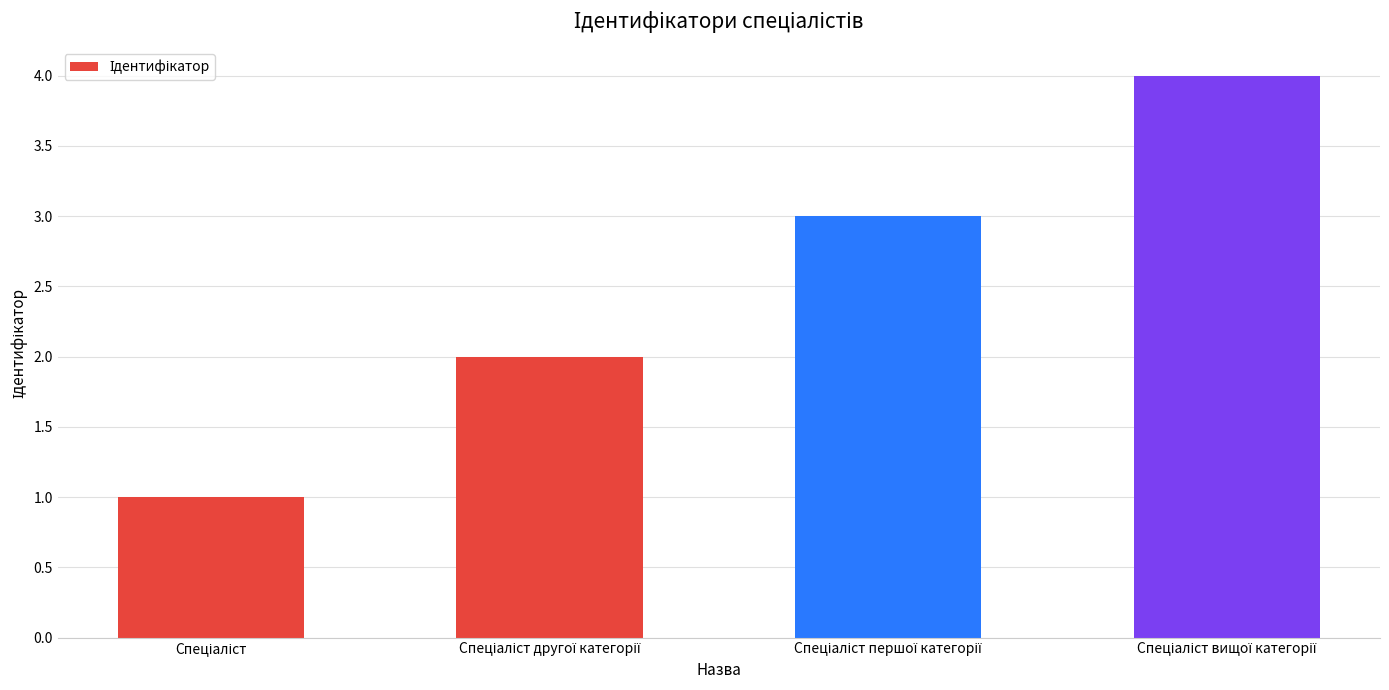

What is the difference between the maximum and minimum values?

3